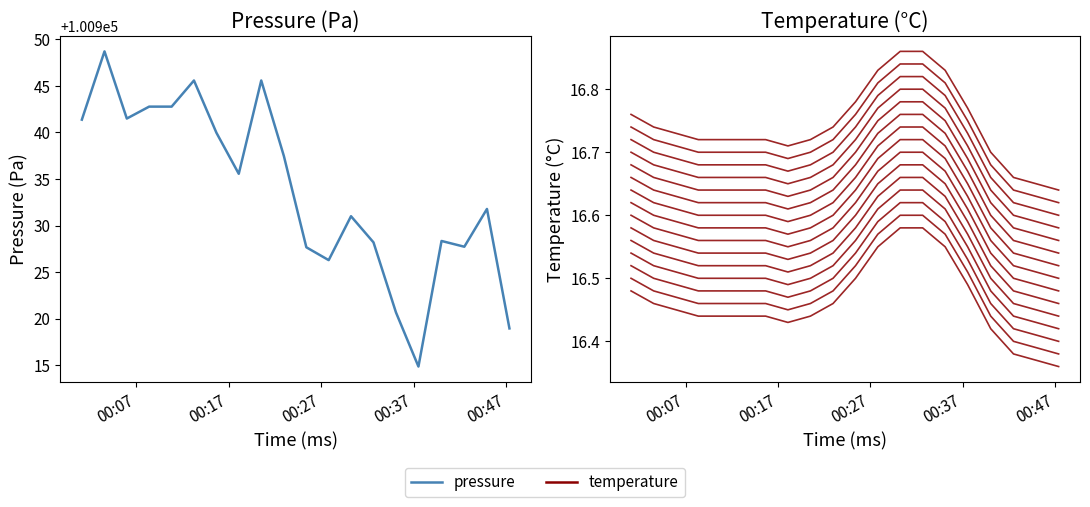

What is the difference between the pressure values at 2023-08-24T00:44:57 and 2023-08-24T00:27:49?

5.5